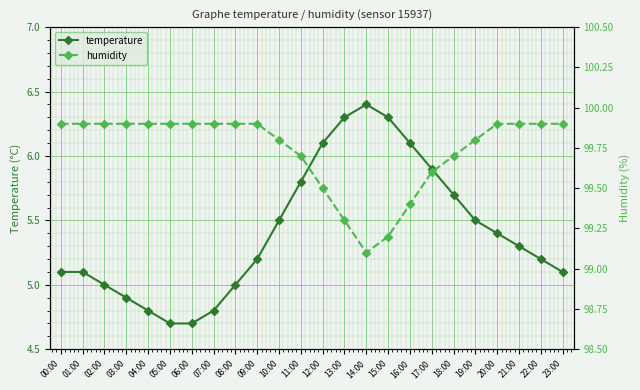

List the series in order of their overall mean, highest first.

humidity, temperature